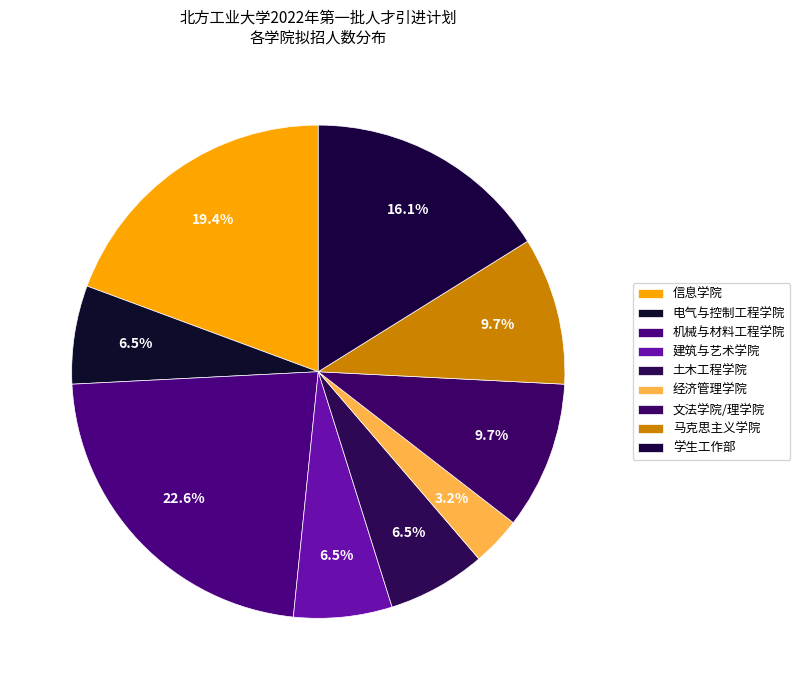

Is 马克思主义学院 the majority of the pie?

No